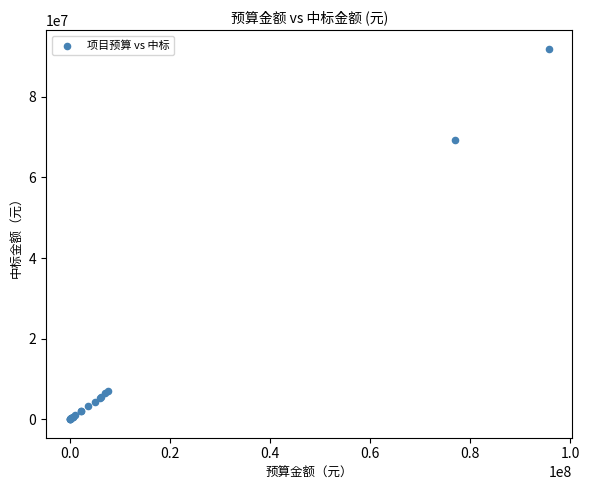

What Y value in the scatter plot is closest to 45992674?

69185009.6